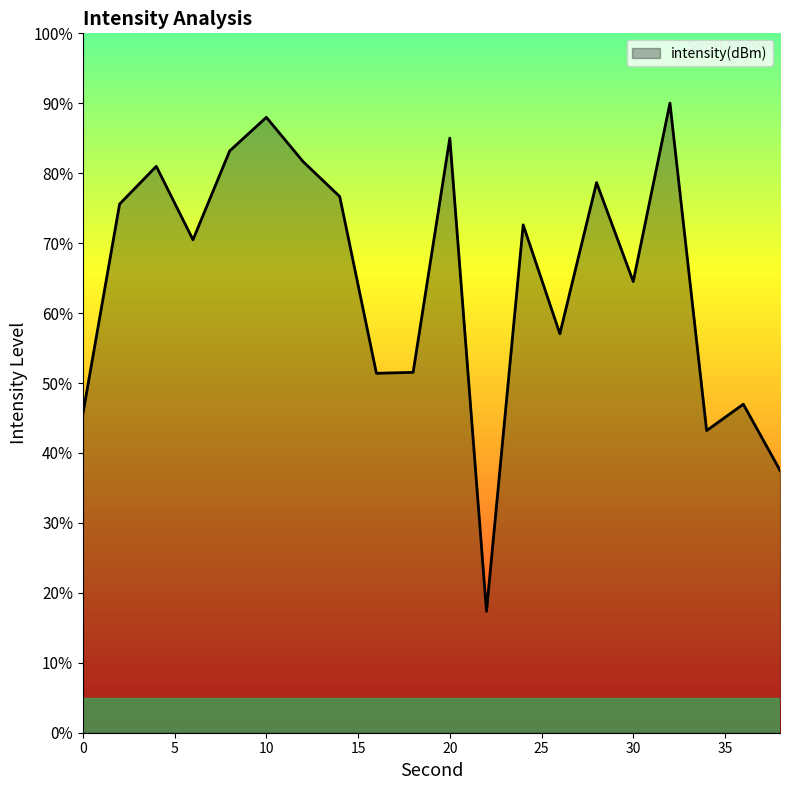

What is the smallest value displayed?

17.4